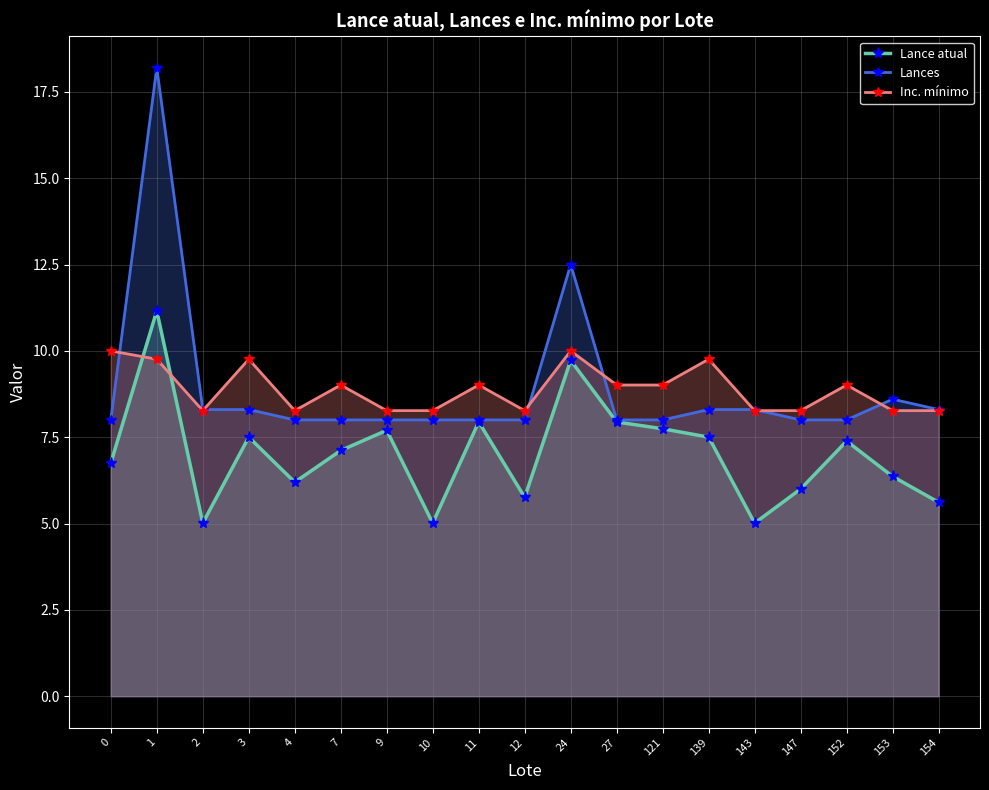

Which series ends up on top after the final intersection of Lance atual and Inc. mínimo?

Inc. mínimo